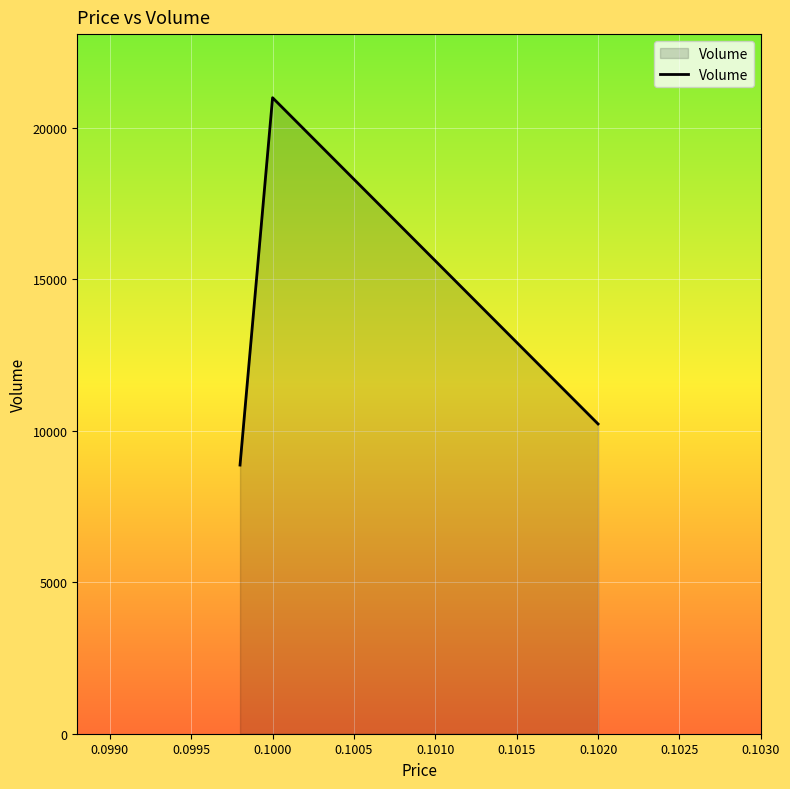

What is the difference between the maximum and minimum values?

12124